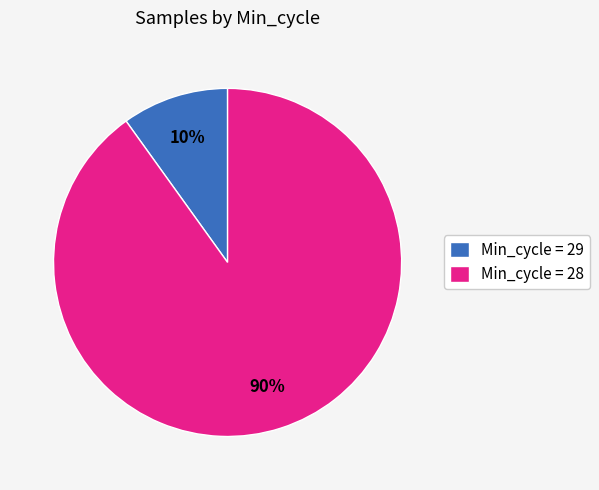

Which slice is the largest?

Min_cycle = 28